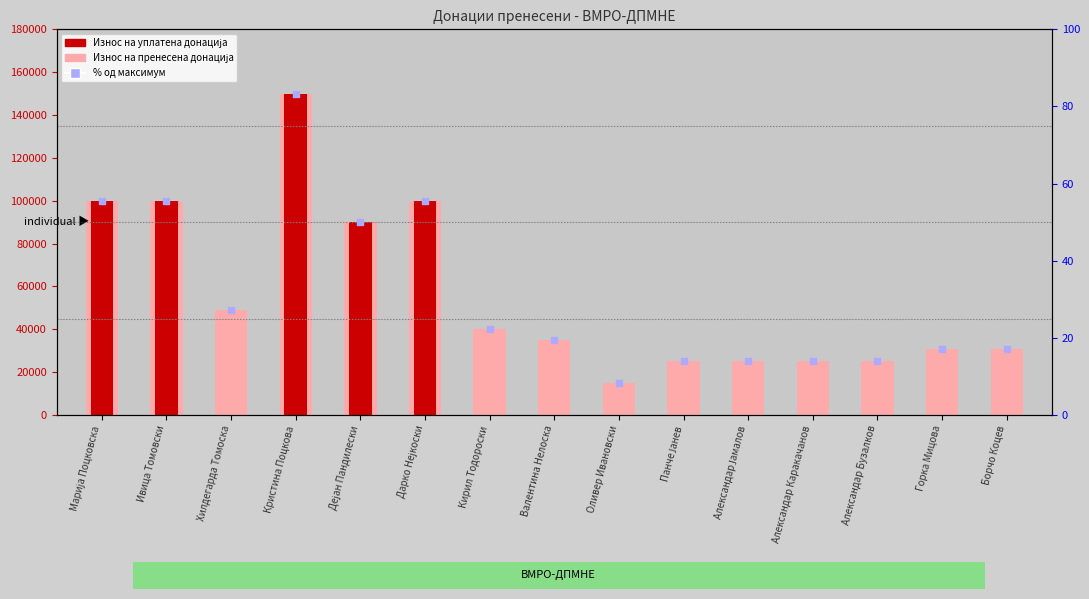

Which series contains the highest Y value?

Износ на пренесена донација